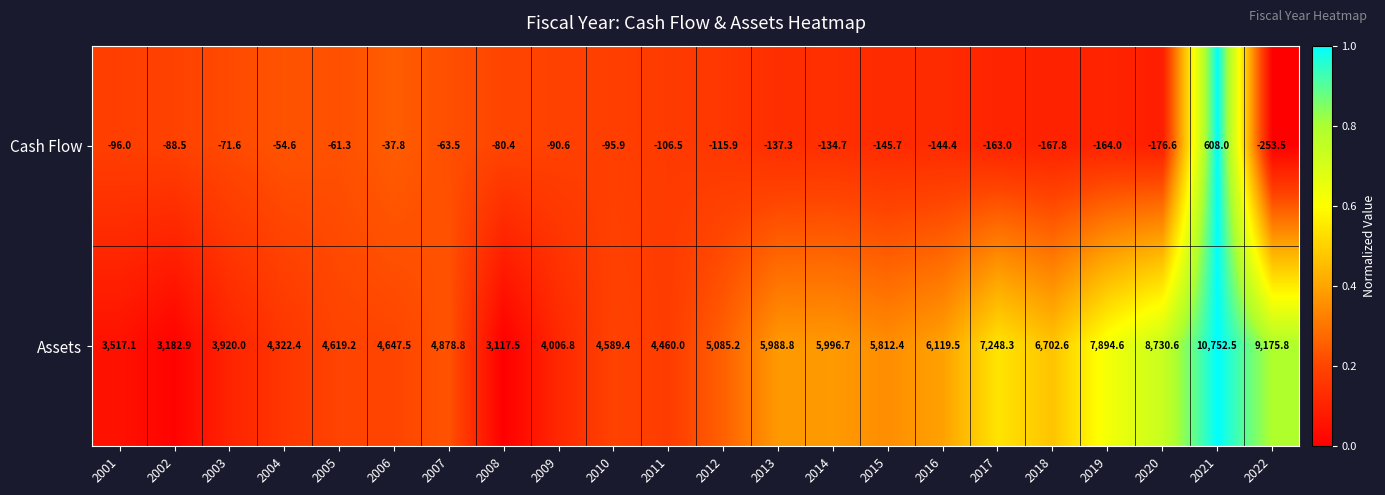

Which series has the largest range (max minus min)?

Assets